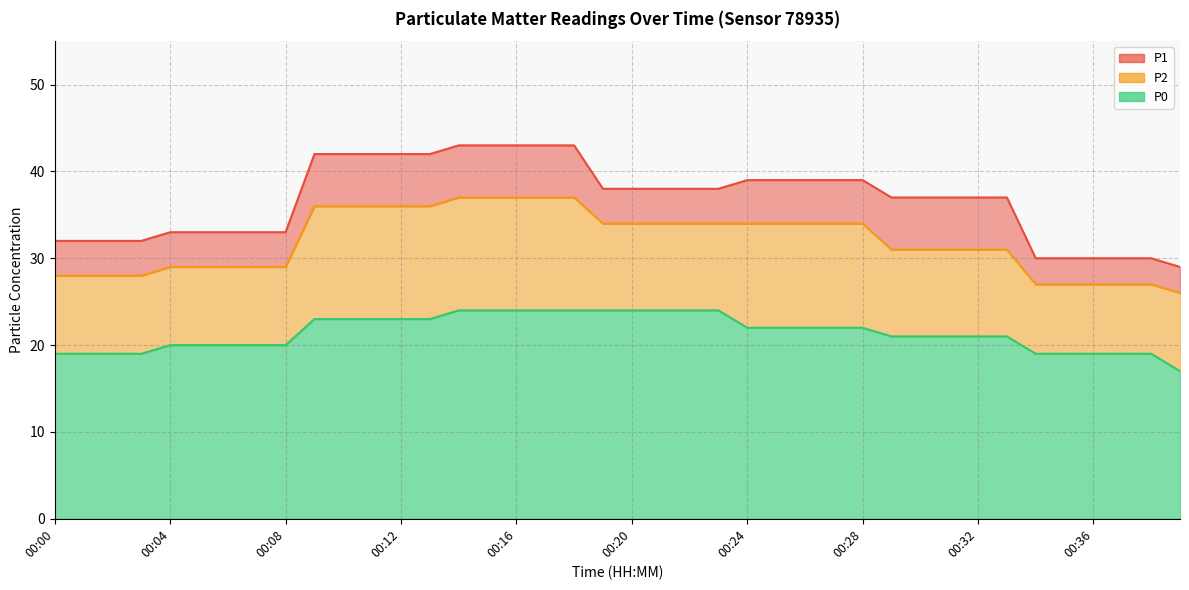

What is the difference between the highest and lowest values at 00:16?

19